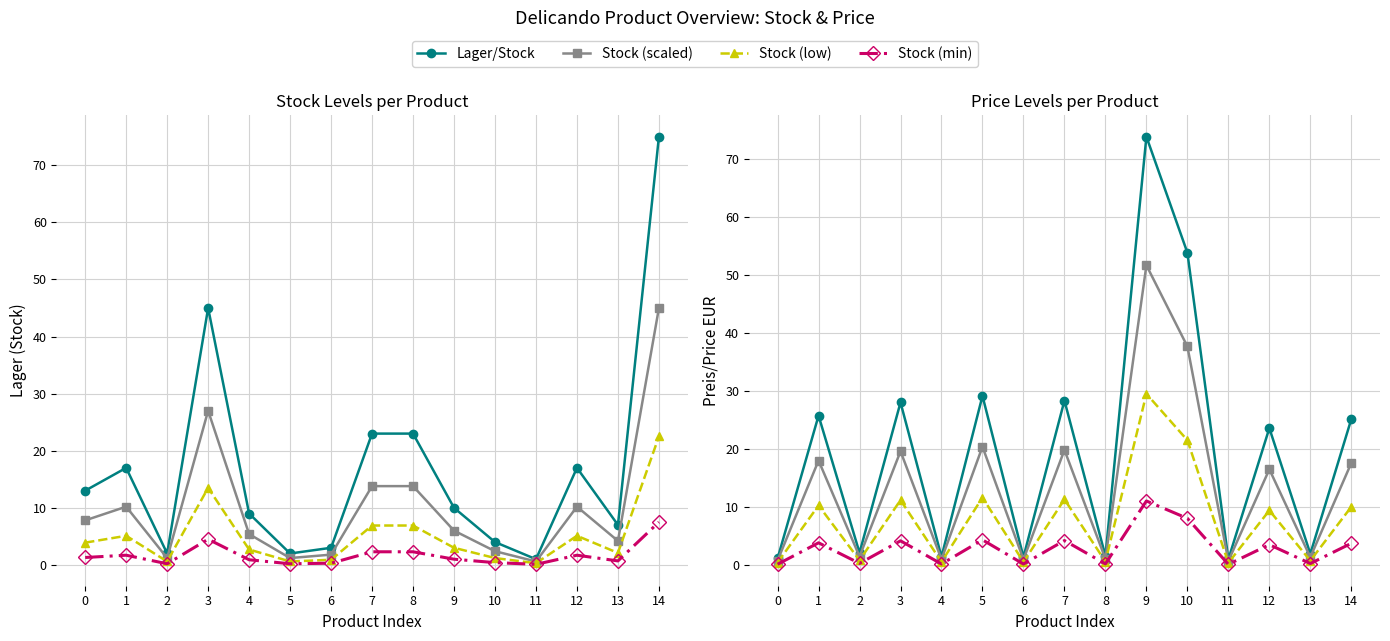

What is the difference between the Preis/Price EUR values at 7 and 6?

27.0